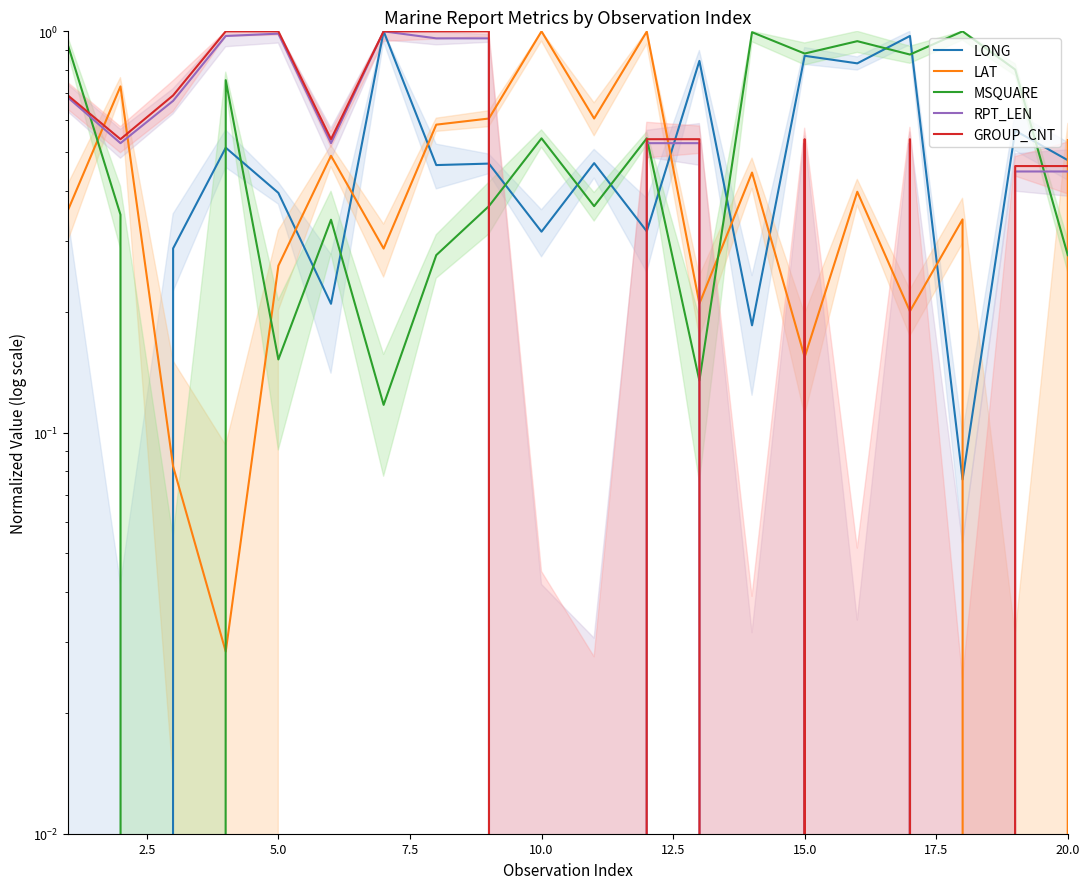

Which series has the largest total across all categories?

MSQUARE